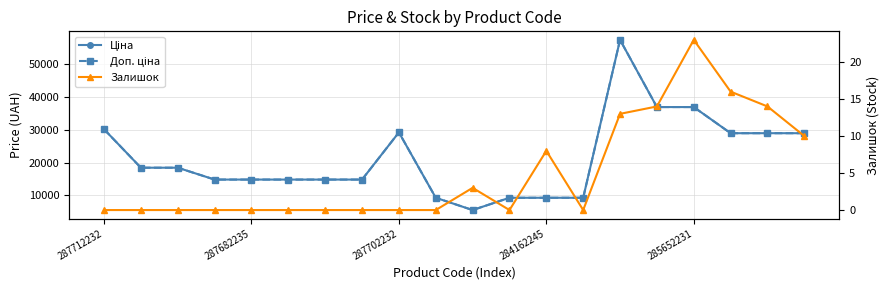

How many data points in Доп. ціна are above 18420?

10